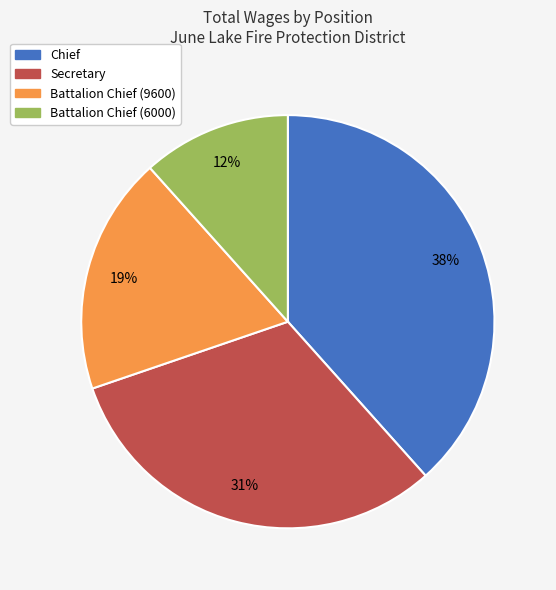

Which slice is the smallest?

Battalion Chief (6000)